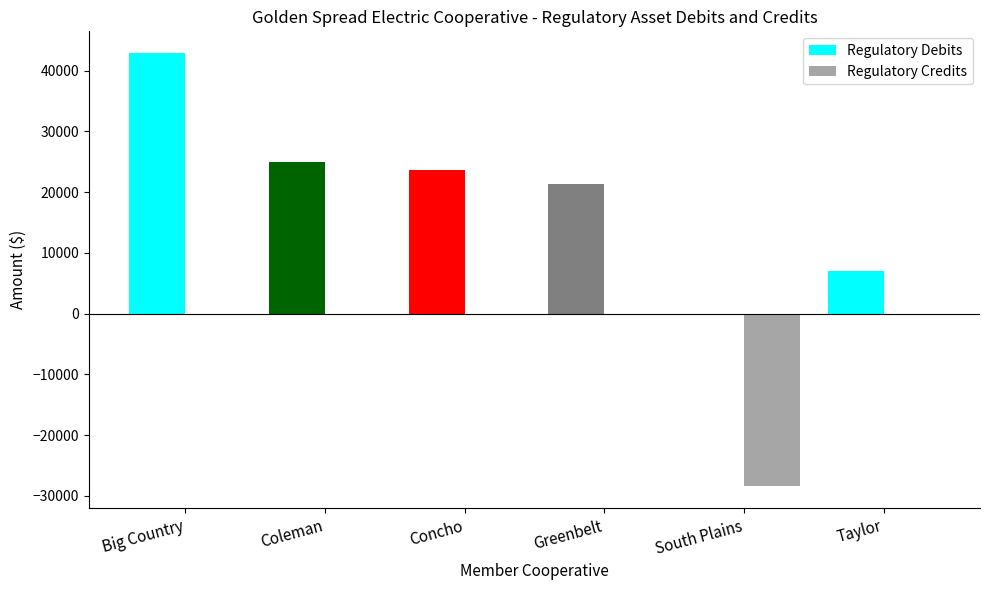

How many distinct data groups are displayed?

2